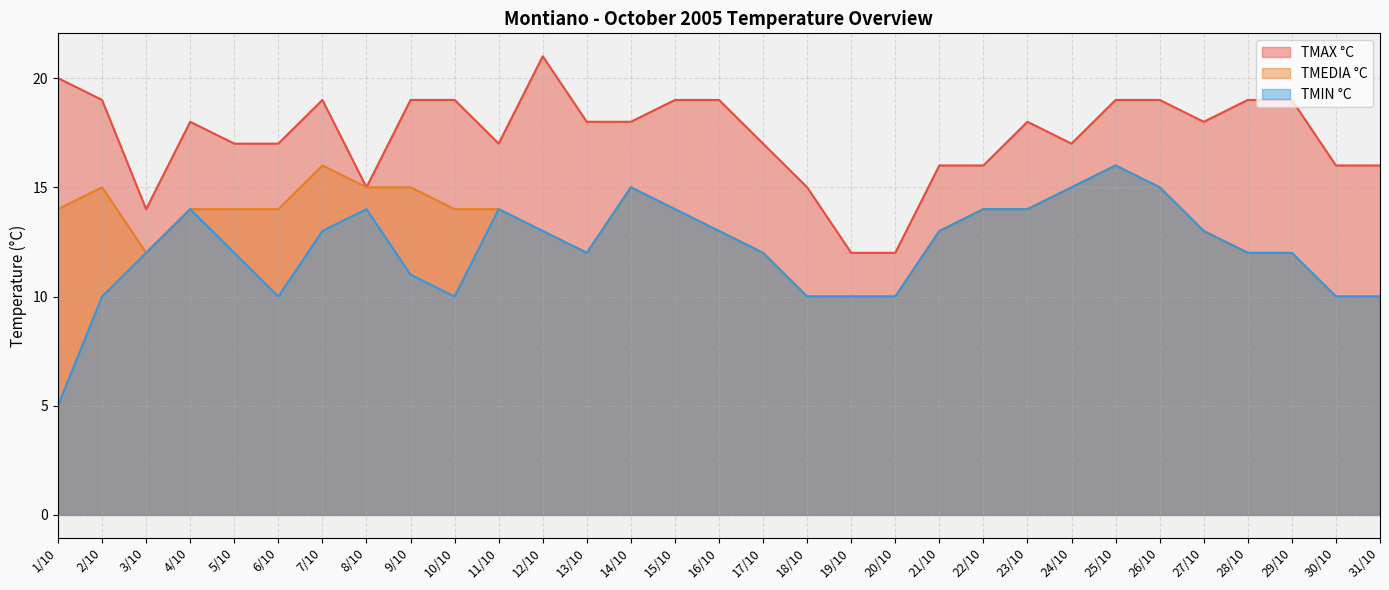

What is the difference between the maximum and second lowest values in the TMEDIA °C series?

6